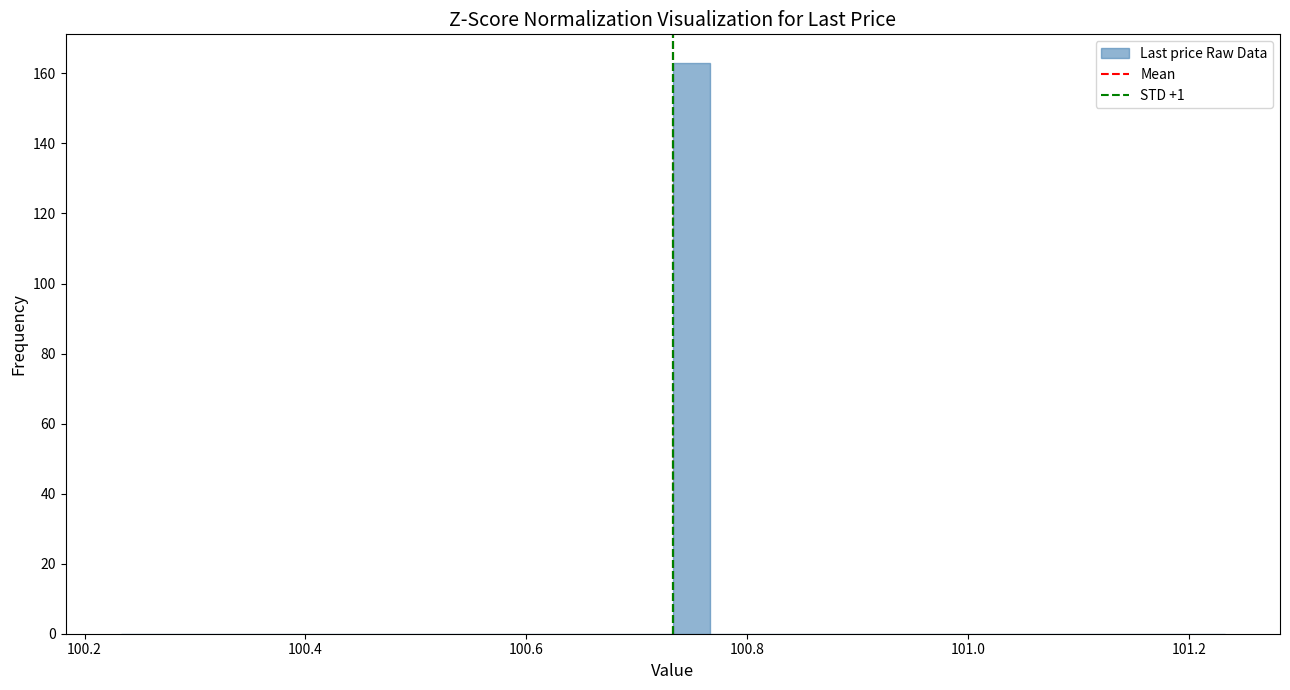

Around what value on the x-axis is the tallest bar? Give the approximate position of its centre, as read against the axis.

100.74